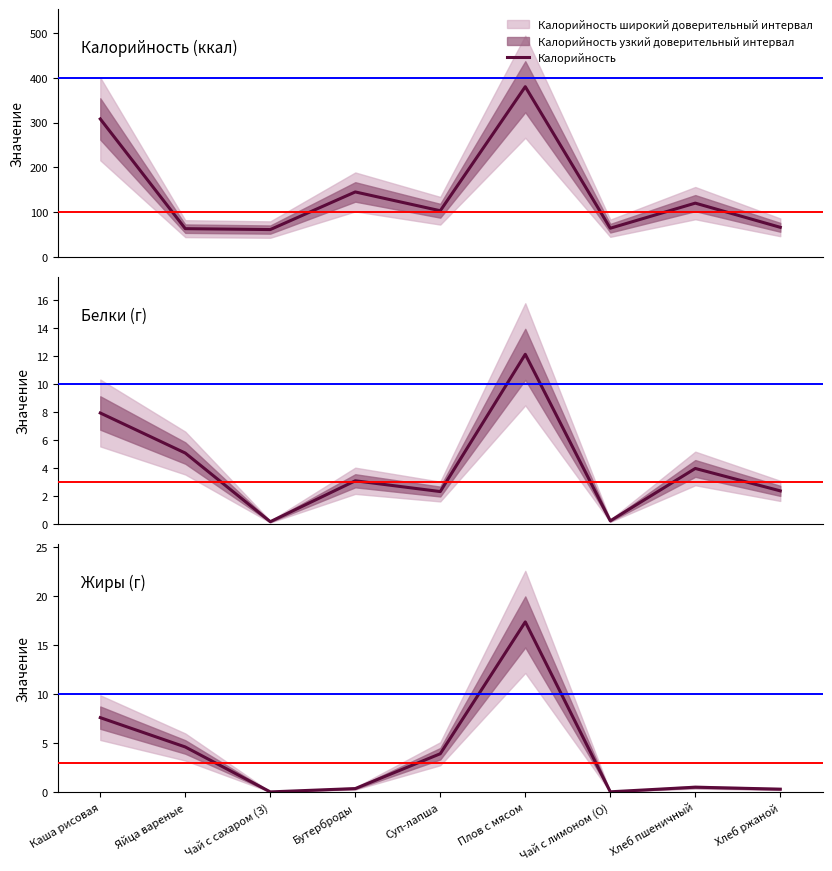

Is this an area chart (filled region under the line)?

No